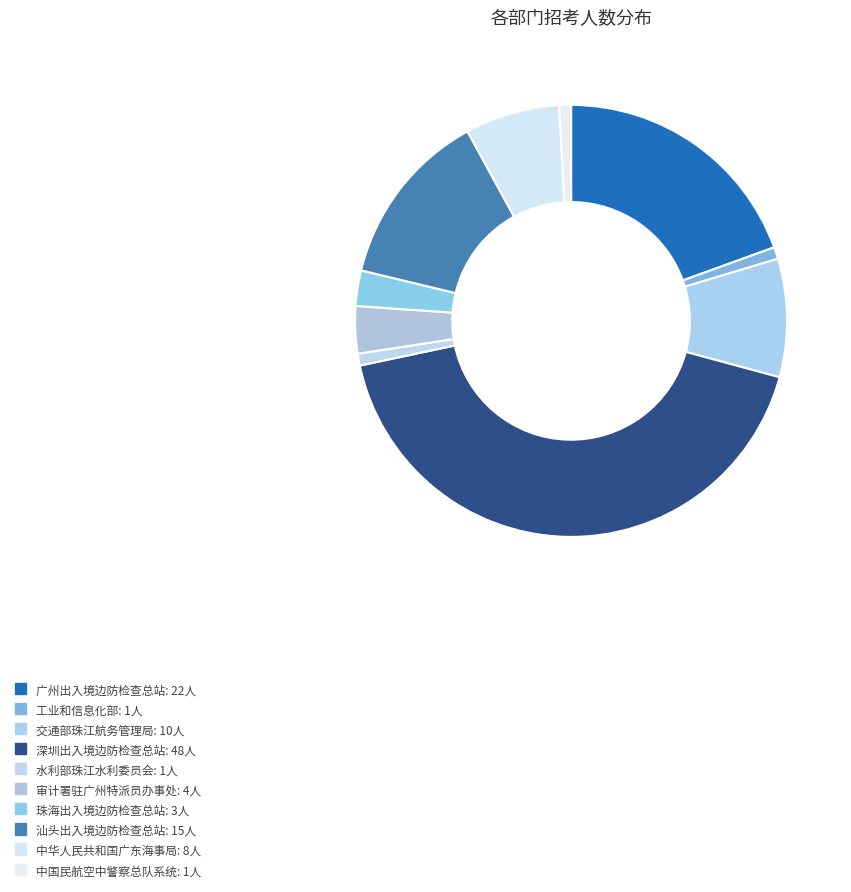

How many slices are in this pie chart?

10